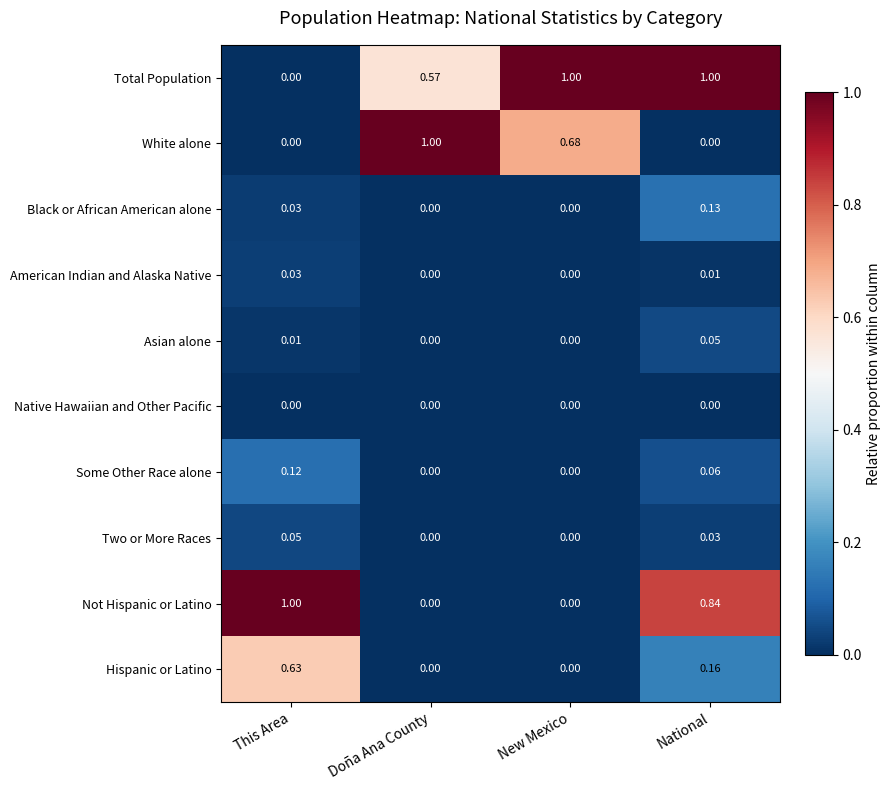

Which series has the largest total across all categories?

Total Population